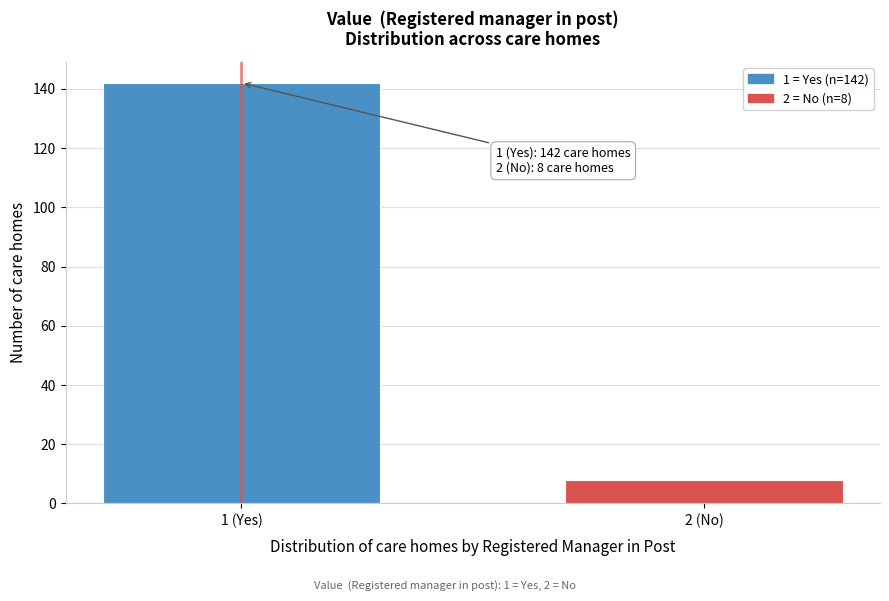

Reading left to right, list all the values displayed in this chart.

142	8